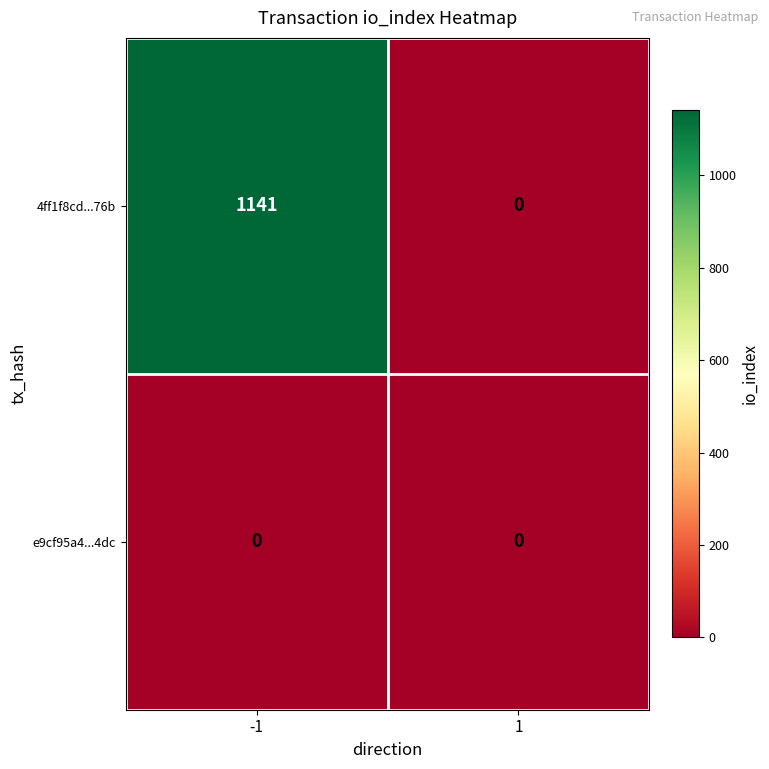

Which series has the largest total across all categories?

4ff1f8cd...76b